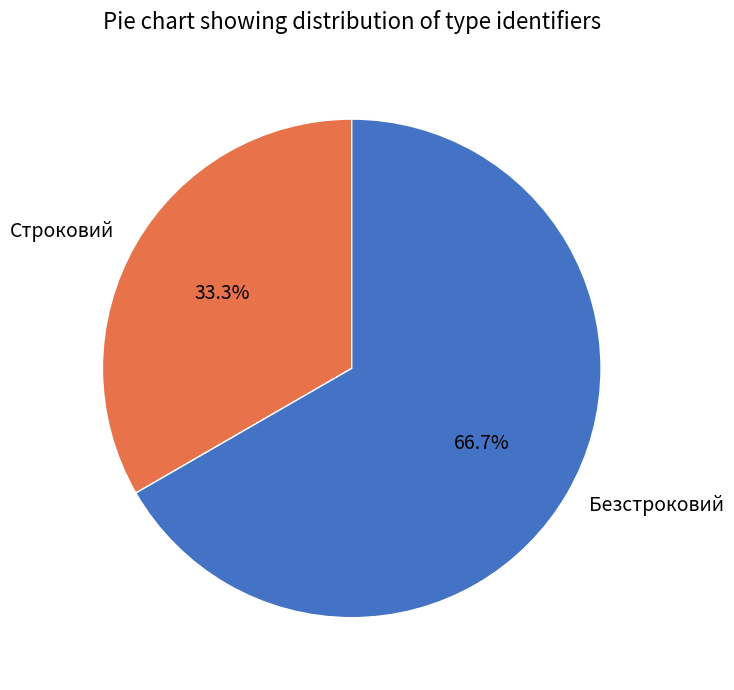

Between Строковий and Безстроковий, which is larger?

Безстроковий